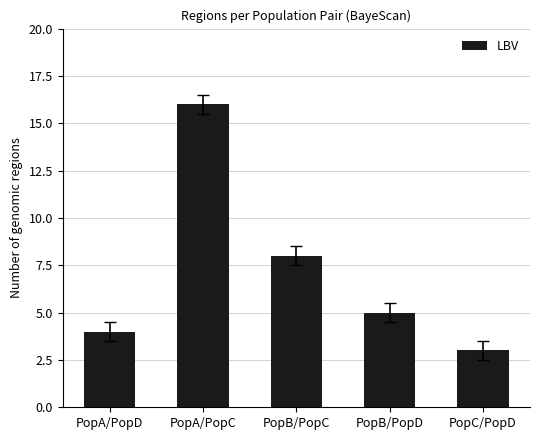

What is the sum of the values at PopB/PopD and PopA/PopD?

9